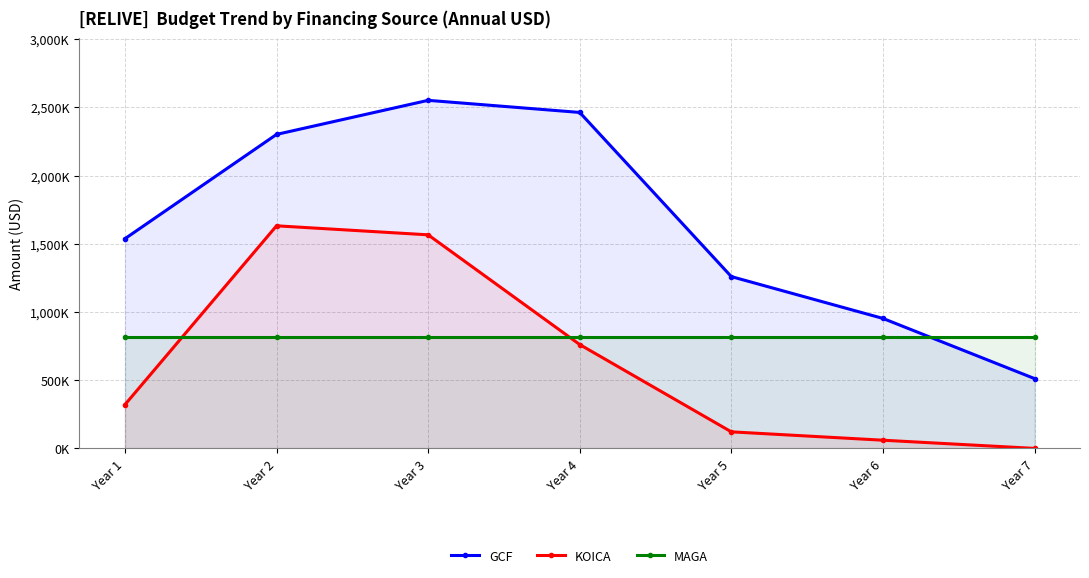

Reading left to right, what are all the values shown in this chart?

GCF: 1536940	2301490	2551200	2462500	1259200	952700	511700
KOICA: 320643	1631520	1565452	761146	121367	60000	0
MAGA: 820000	820000	820000	820000	820000	820000	820000